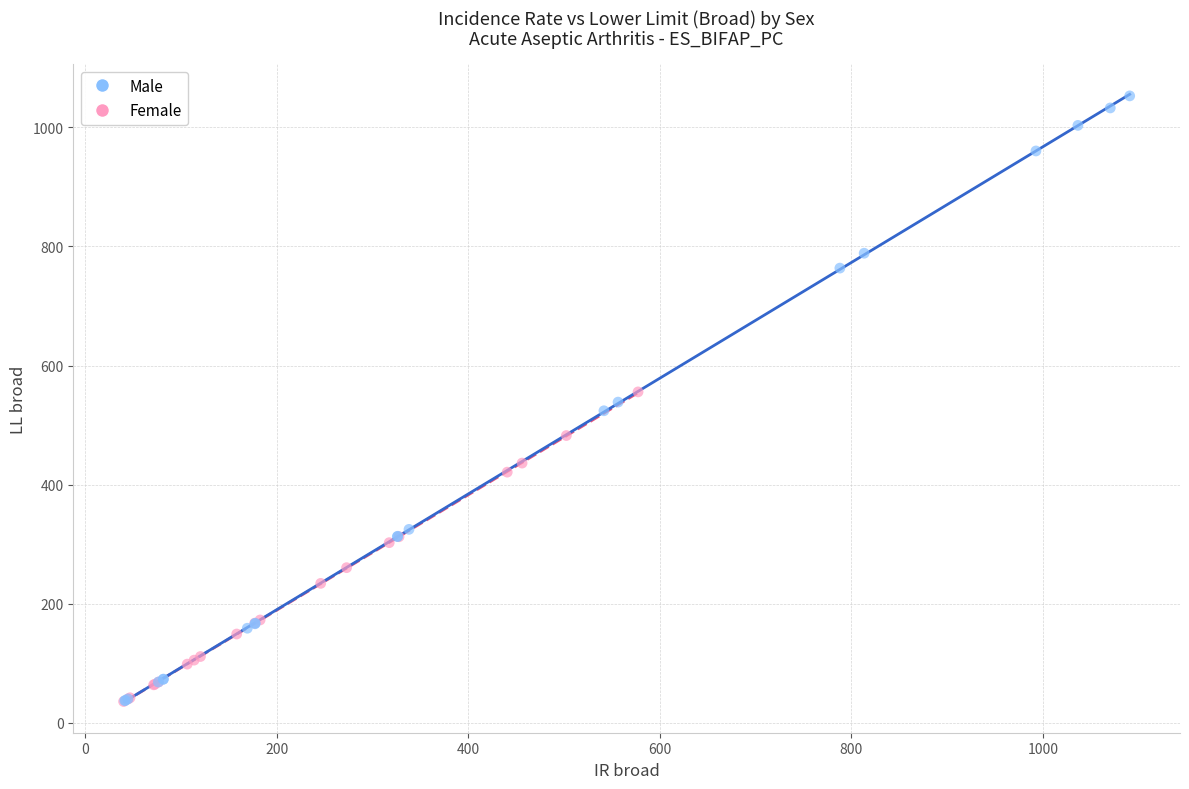

Which series has the widest spread of Y values?

Male